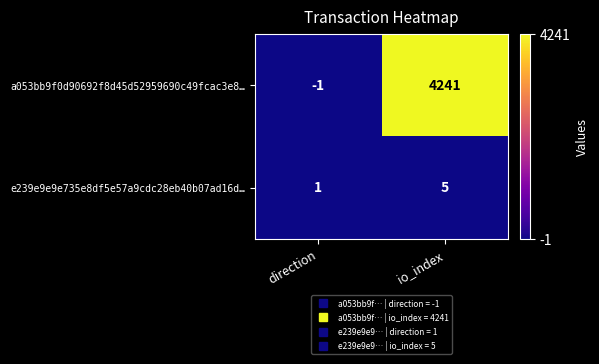

What is the sum of the a053bb9f0d90692f8d45d52959690c49fcac3e8… values at io_index and direction?

4240